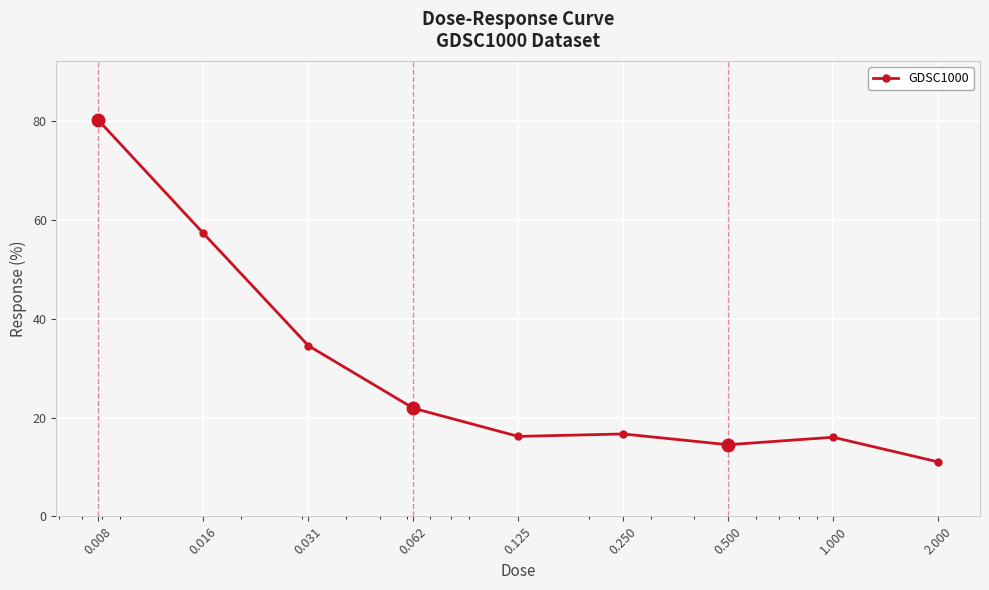

What is the difference between the second highest and second lowest values?

42.8